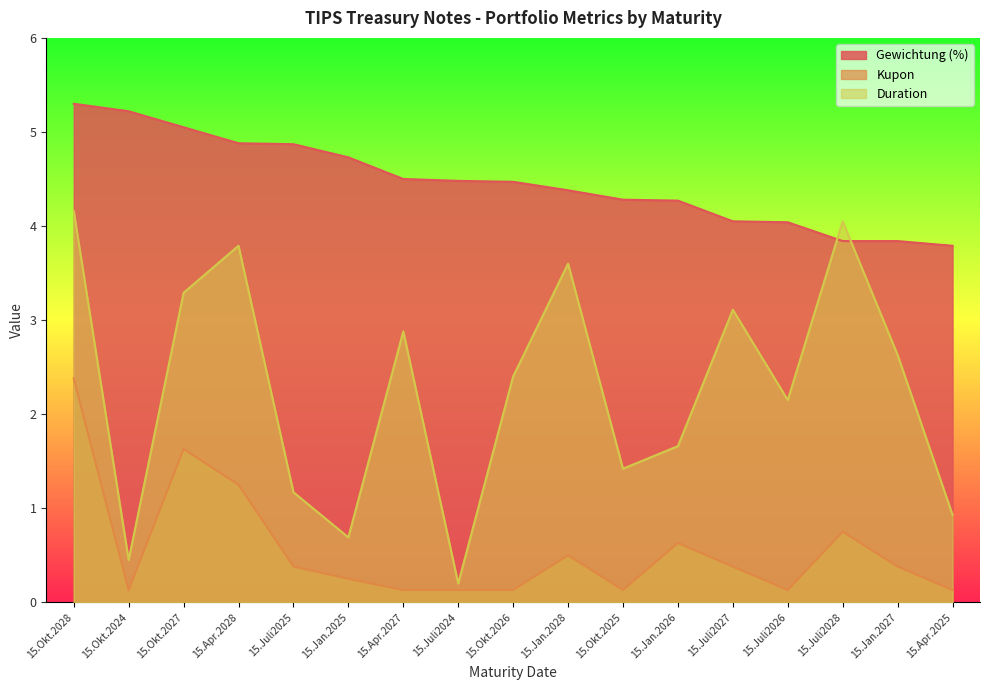

At which label is Gewichtung (%) closest to 4?

15.Juli2026